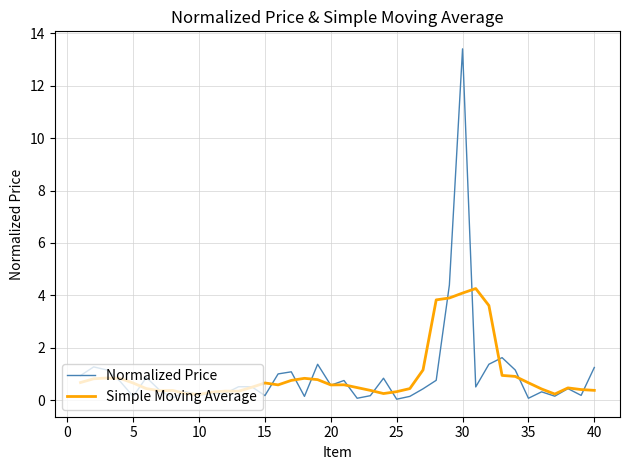

What is the maximum value shown in the chart?

13.4